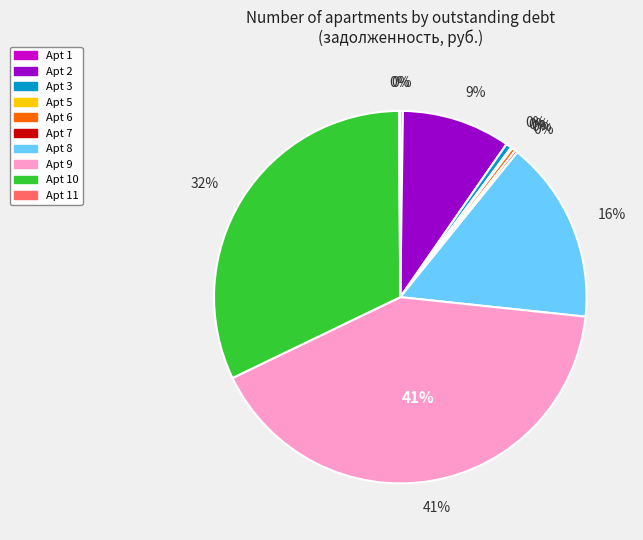

True or false: 9 accounts for 49% of the total.

False